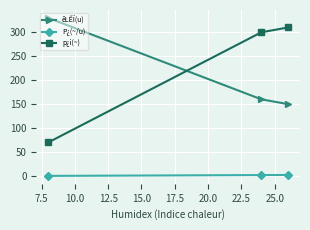

What is the maximum value for p¿i(~)?

310.0